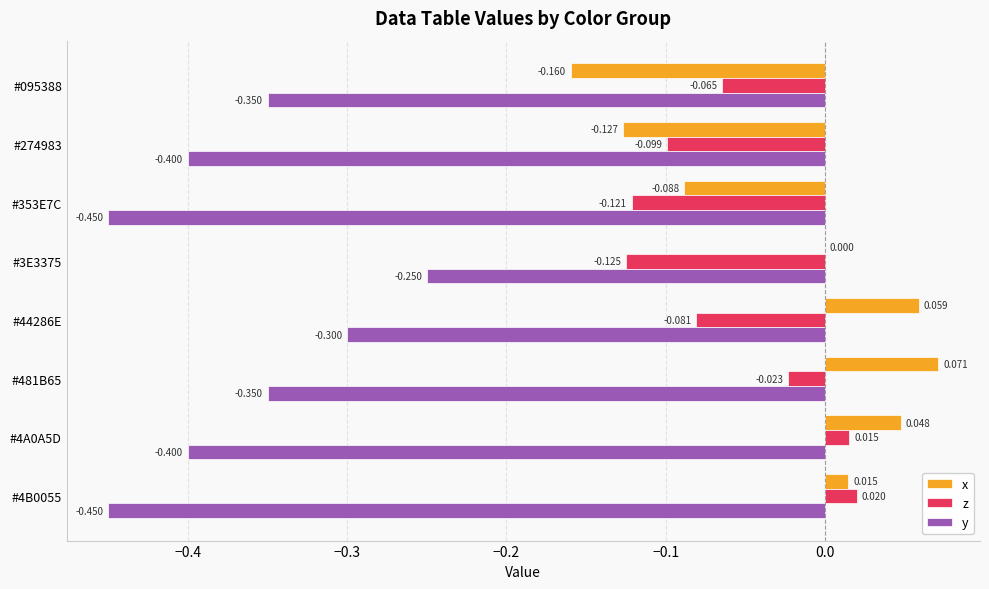

Which series has the widest spread of values?

x